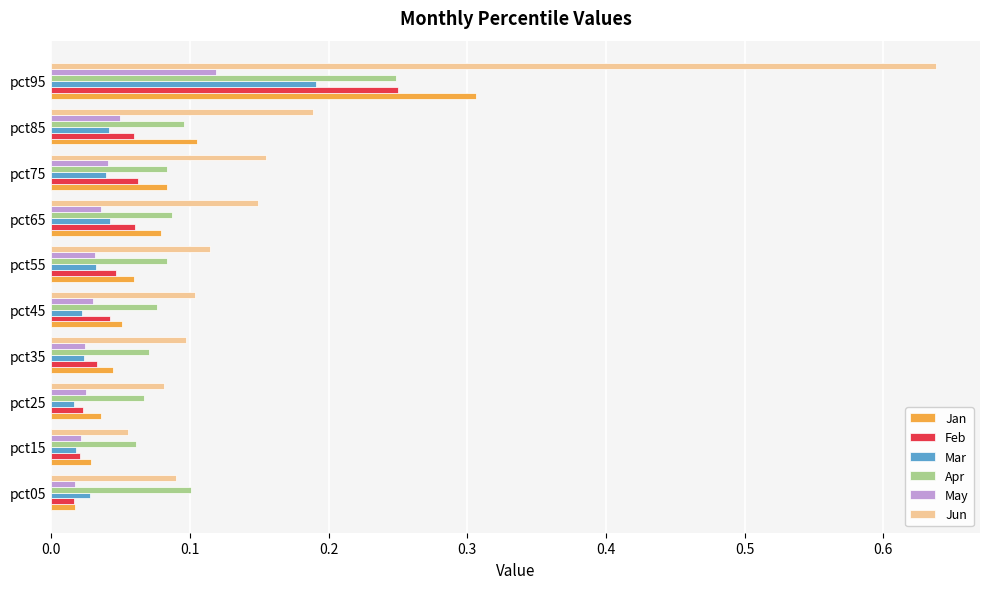

Where is Jun nearest to the value 0?

pct15